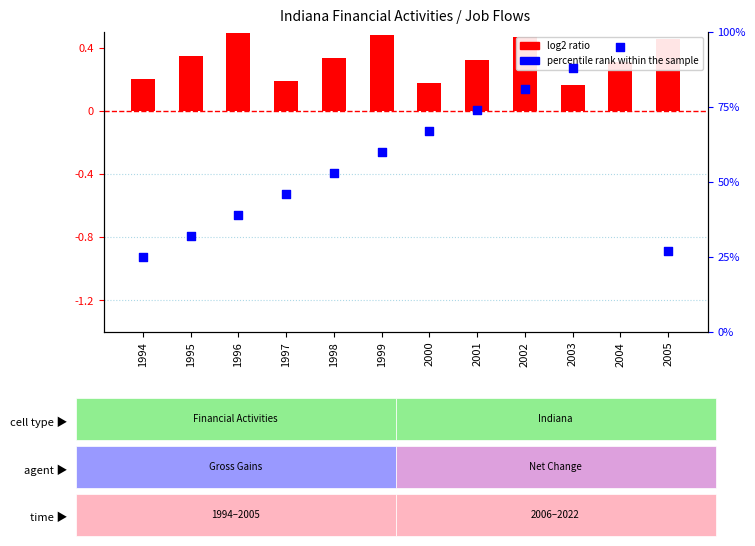

At which category is the sum across all series the highest?

2004